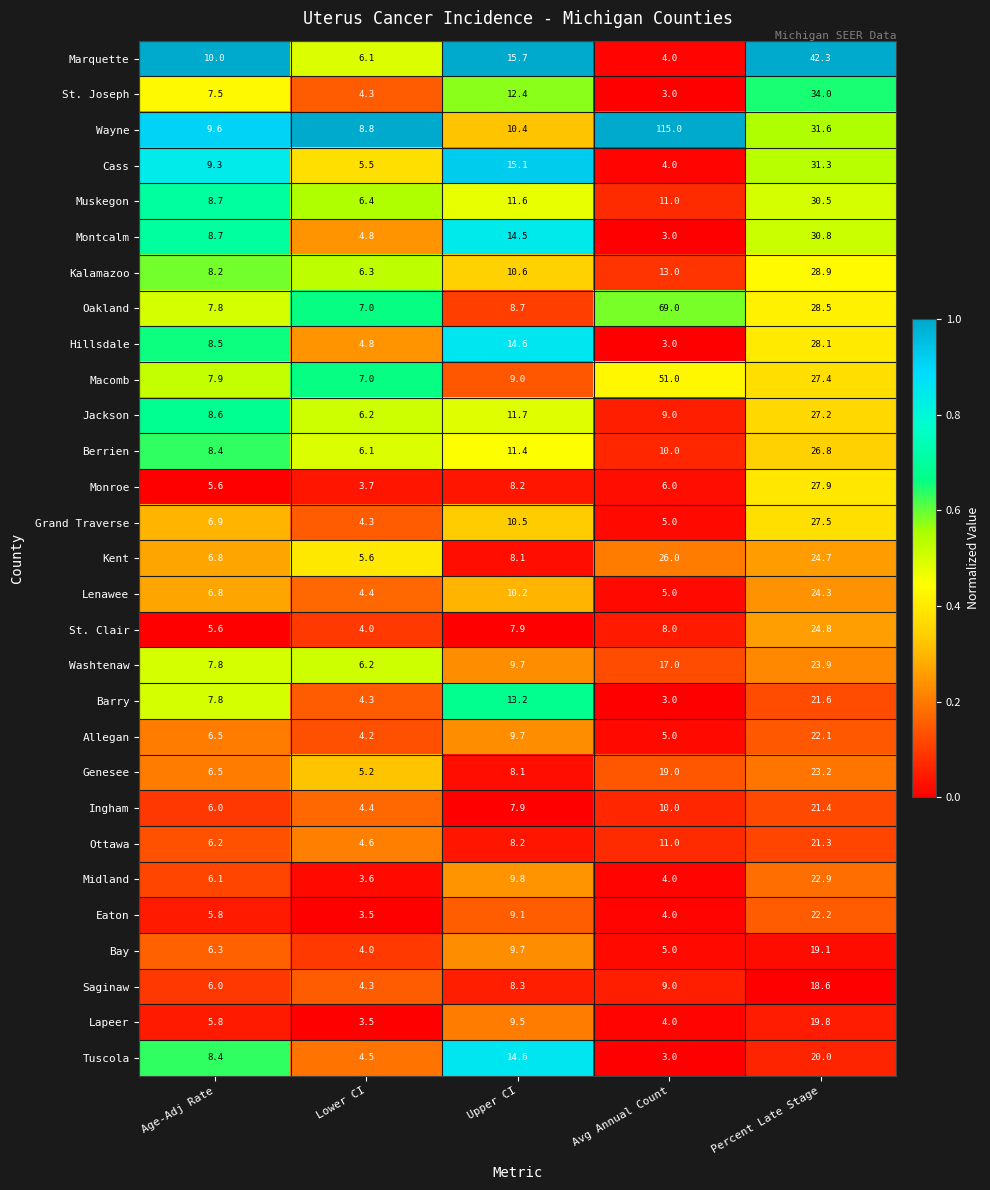

What is the average value of the Eaton series?

8.9